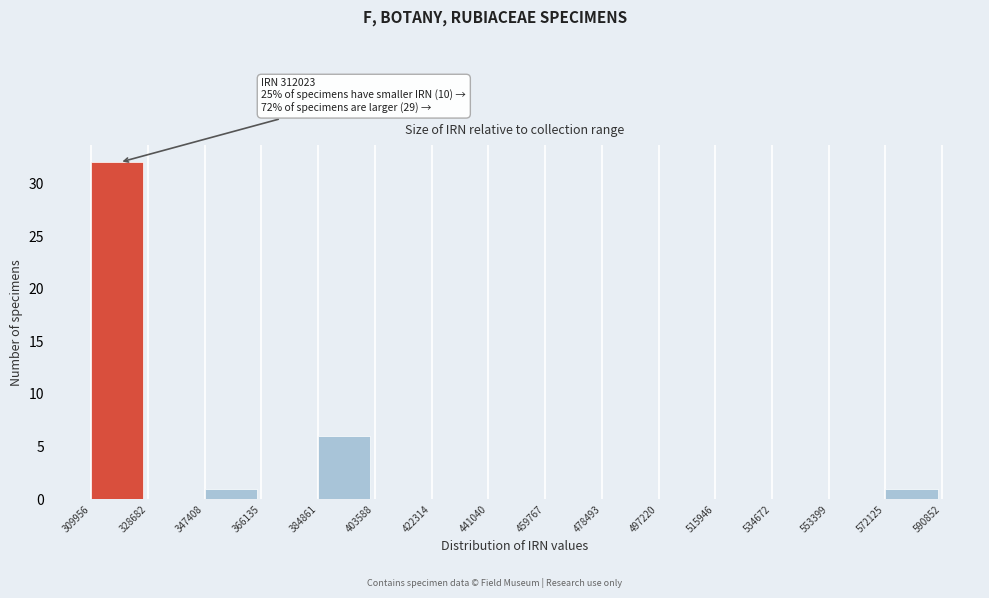

Which range on the x-axis has the tallest bar?

309956 to 328682